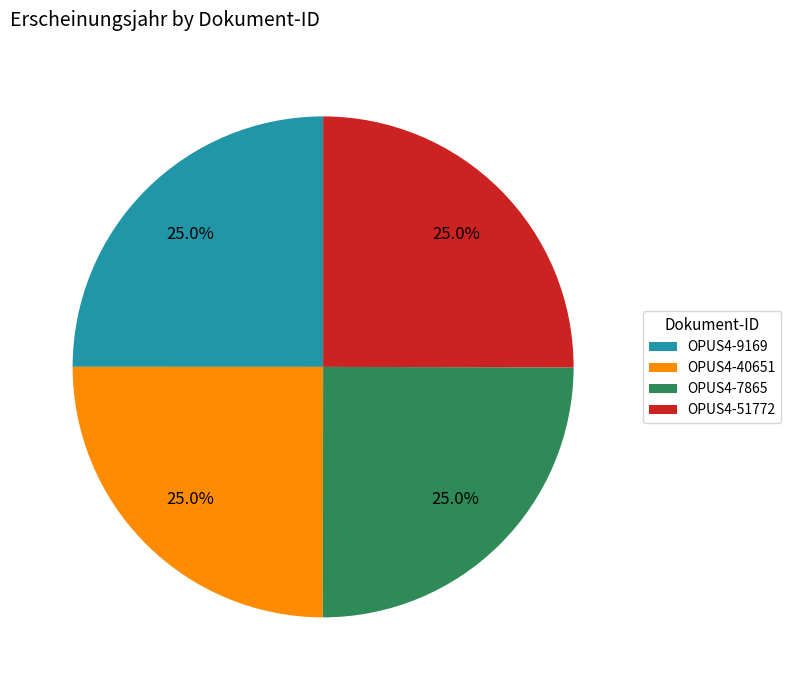

Is it true that OPUS4-7865 is 19% of the pie?

False